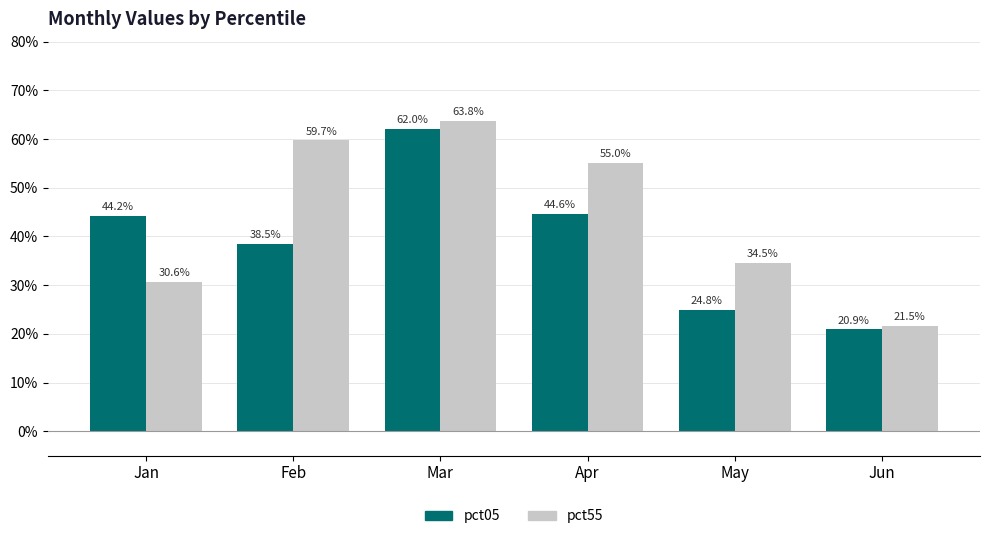

Are the bars grouped side by side (vs. stacked)?

Yes